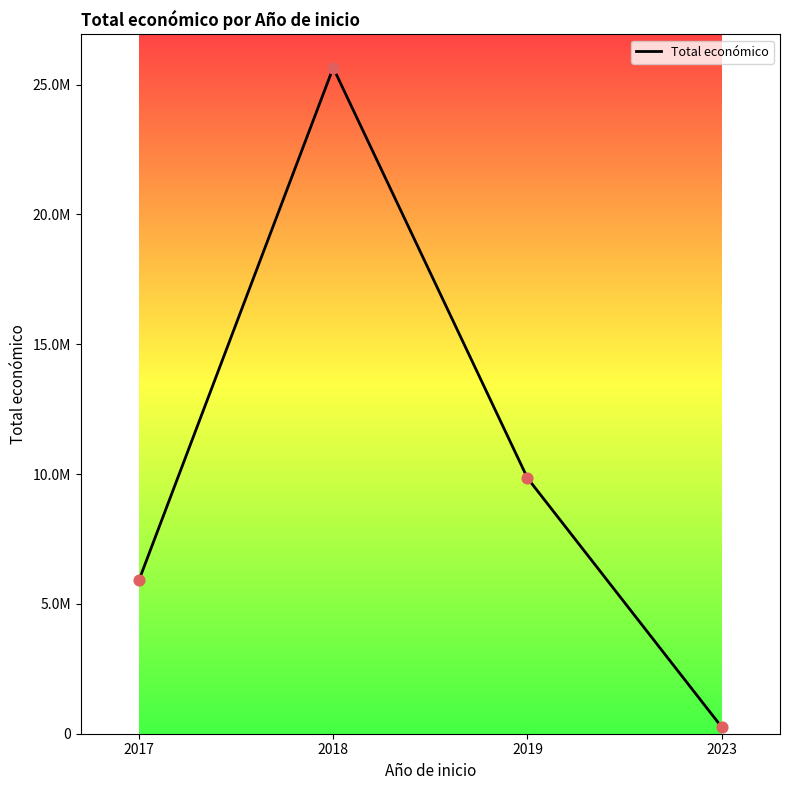

What is the change in value from 2017 to 2018?

+19743794